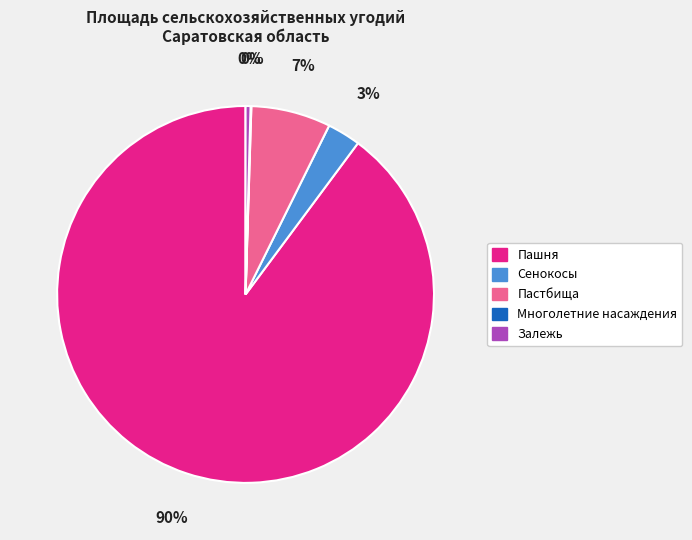

The Пашня slice represents 90% of the pie. True or false?

True